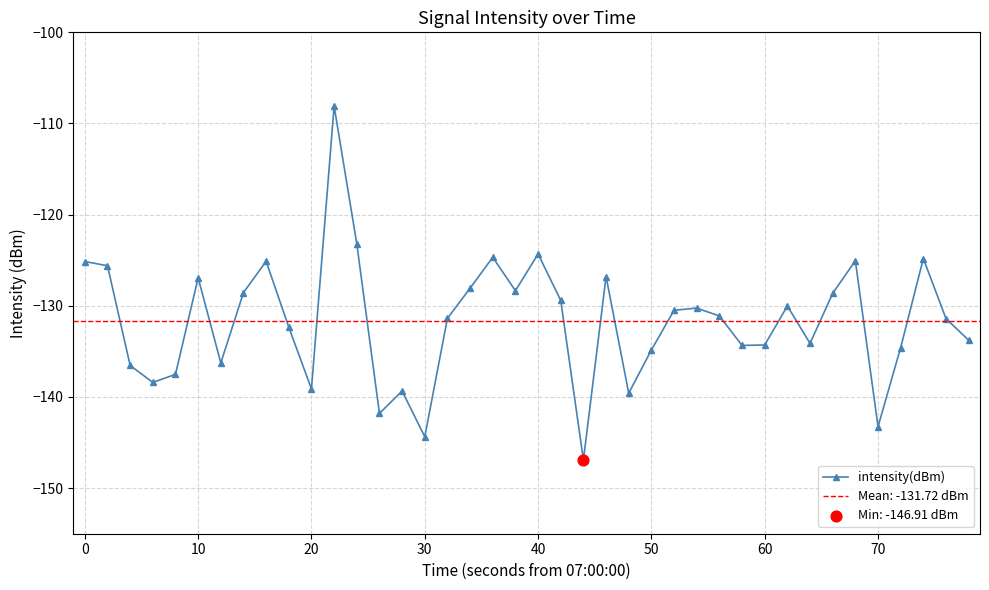

What is the minimum value for intensity(dBm)?

-146.9